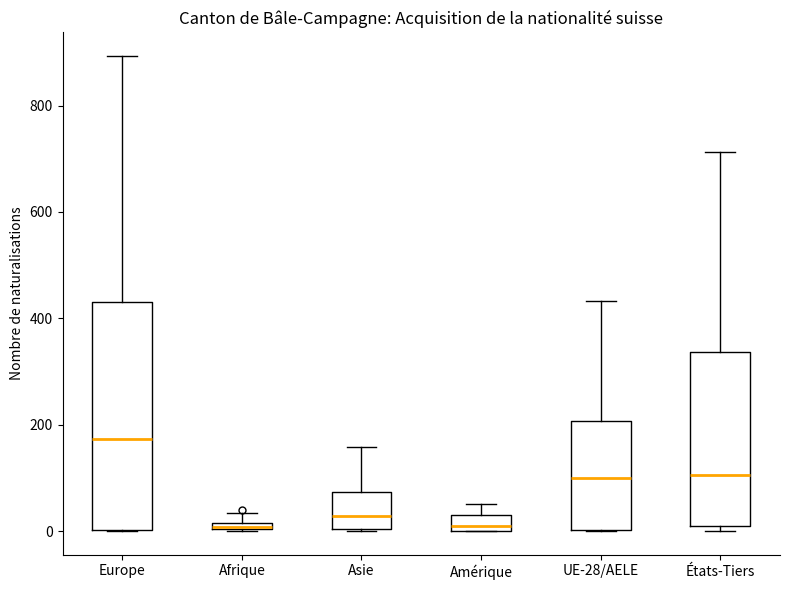

Where is the lower edge of the box for UE-28/AELE on the y-axis? The values are not printed on the chart, so give them approximately, as read against the axis.

0